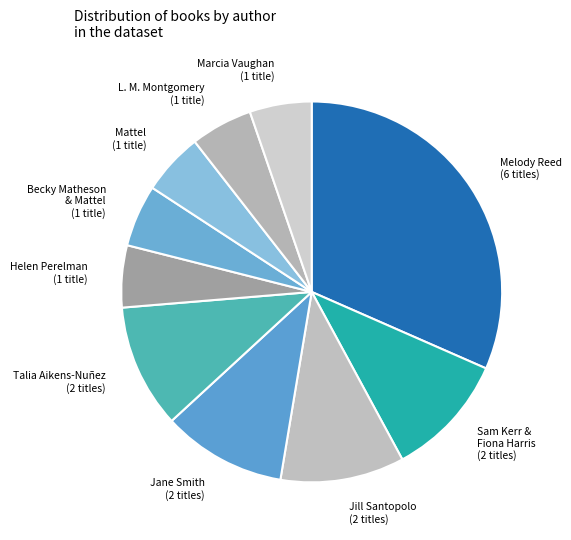

Count the number of slices in the pie.

10